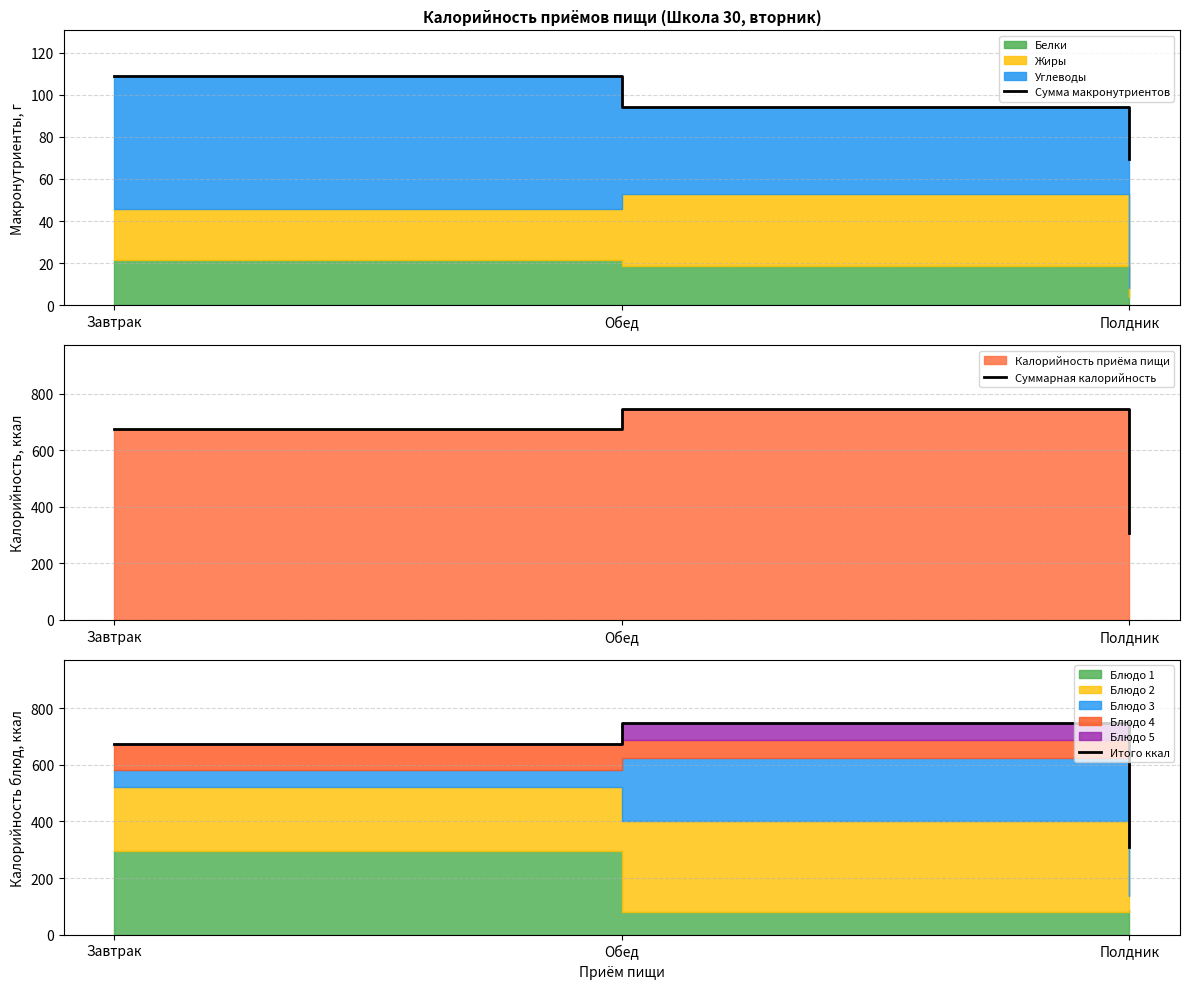

How many values in the Итого ккал series exceed 675?

1